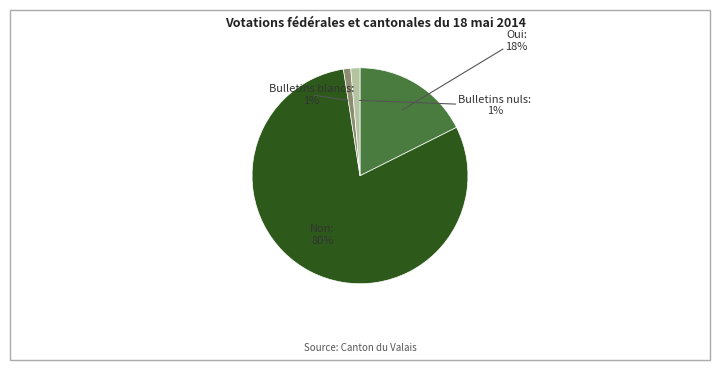

The Oui slice represents 18% of the pie. True or false?

True